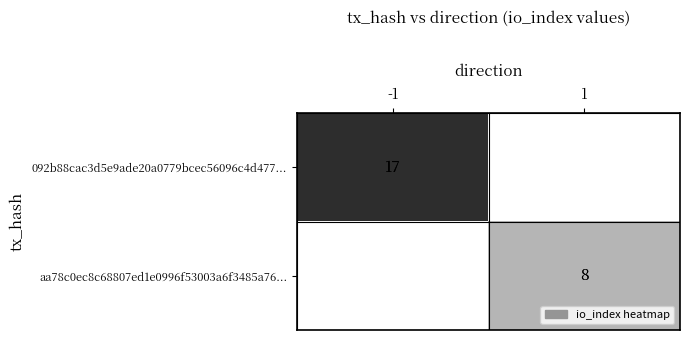

The value of aa78c0ec8c68807ed1e0996f53003a6f3485a76... at 1 is 11.7. True or false?

False